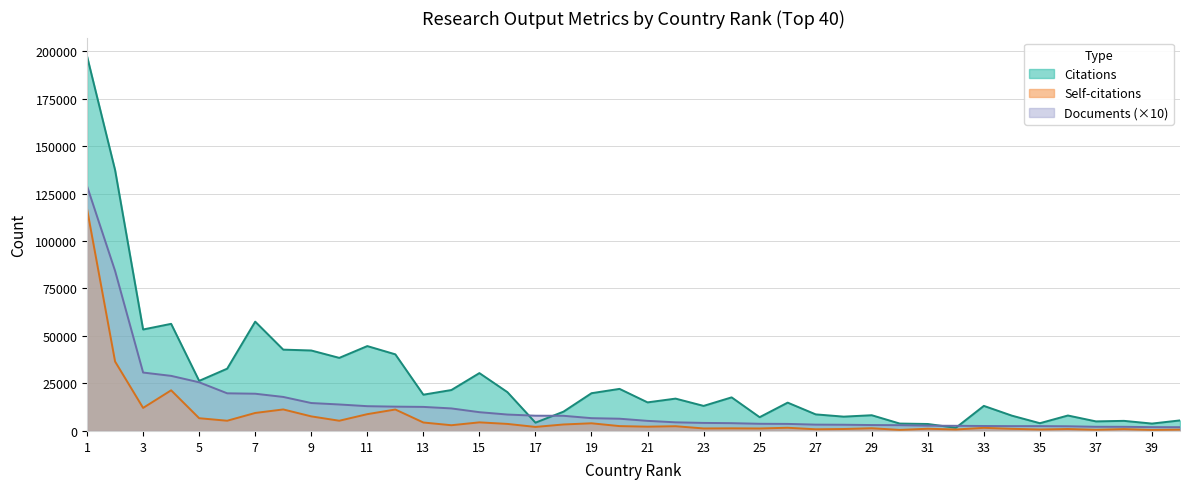

Is it true that Self-citations equals 1421 at 29?

True